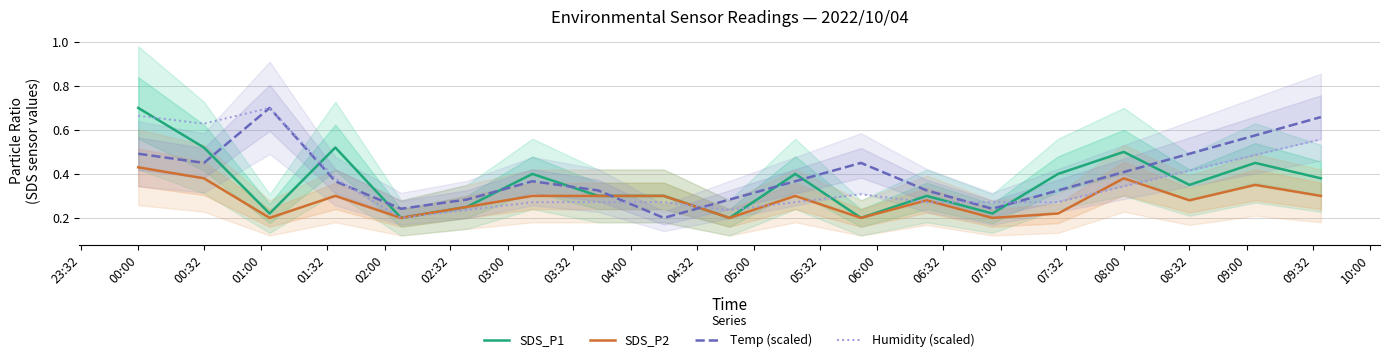

The value of Humidity (scaled) at 00:32 is 0.8. True or false?

False